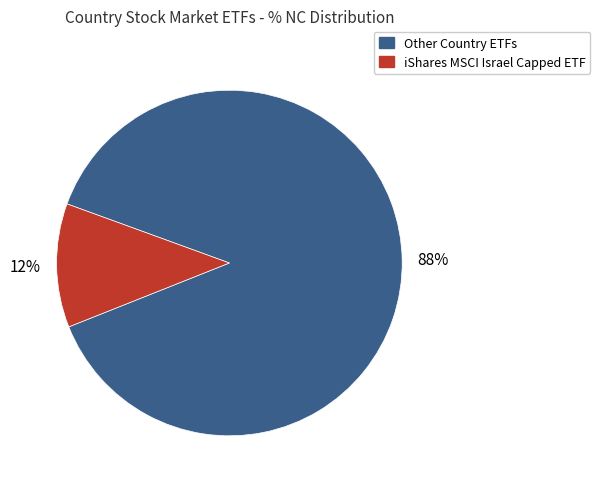

Does any single category account for the majority?

Yes